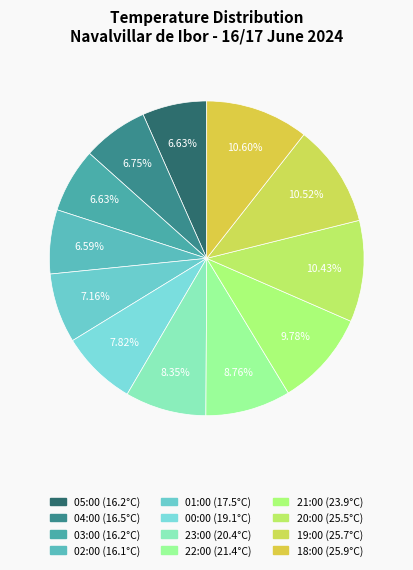

Count the number of slices in the pie.

12